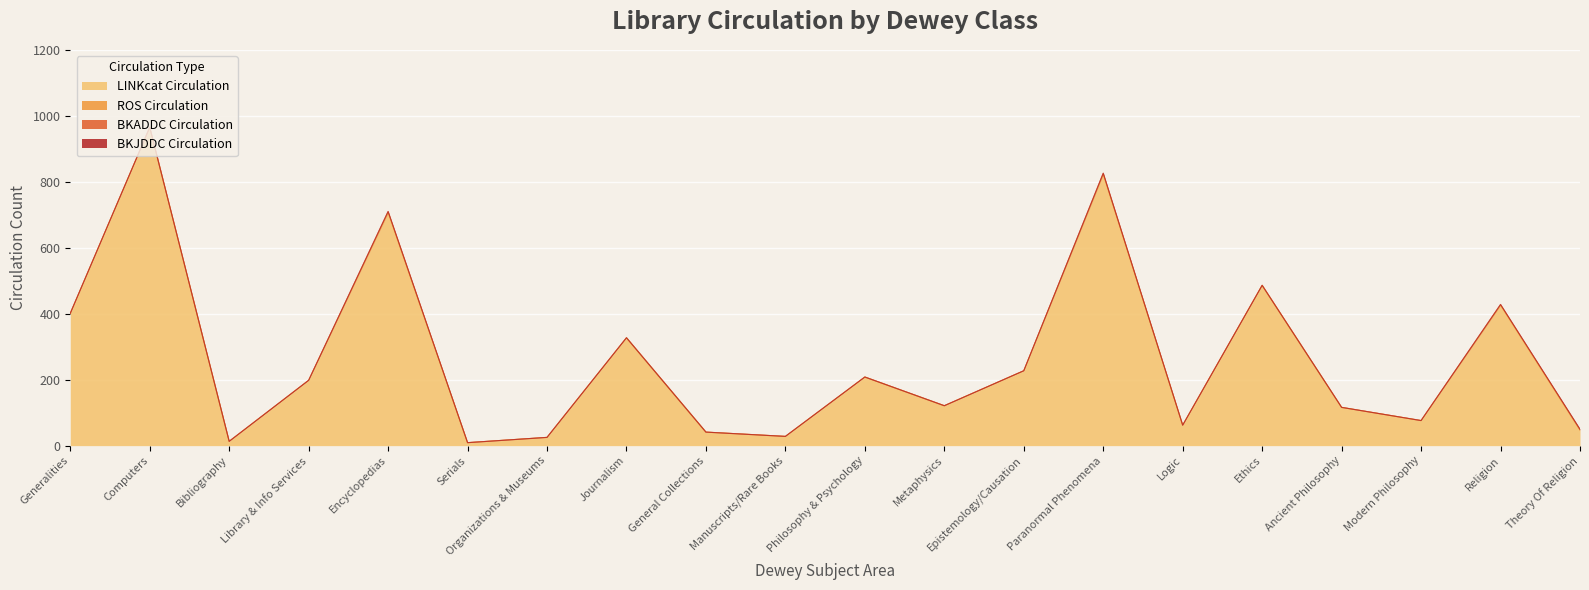

Count the number of data series in this chart.

4